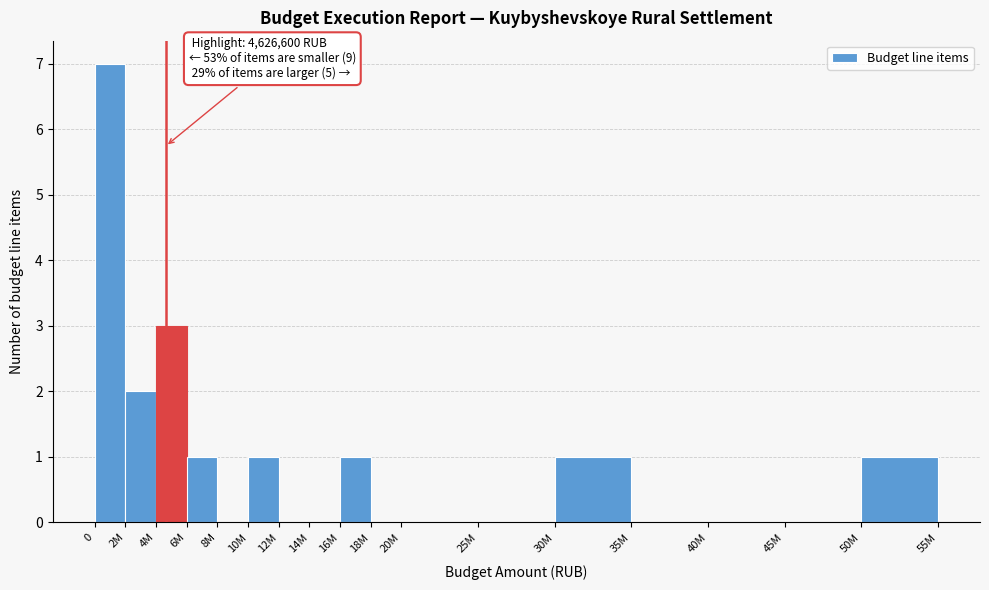

Reading left to right, extract all data points from this chart.

0=7	2M=2	4M=3	6M=1	8M=0	10M=1	12M=0	14M=0	16M=1	18M=0	20M=0	25M=0	30M=1	35M=0	40M=0	45M=0	50M=1